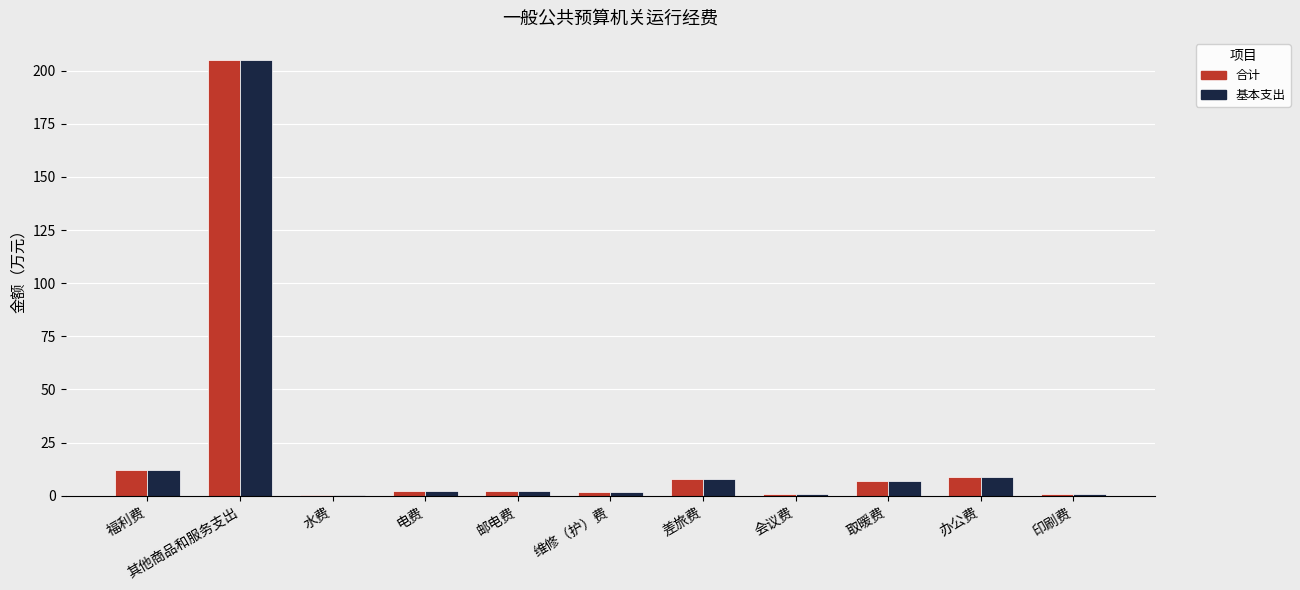

What is the total value across all series at 电费?

4.0